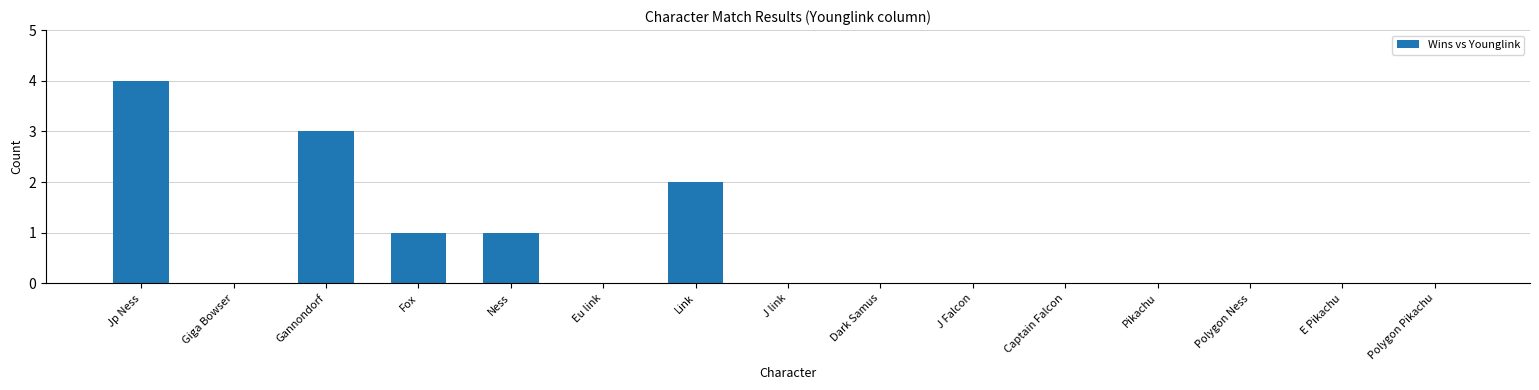

True or false: the data shows 1 at Polygon Ness.

False